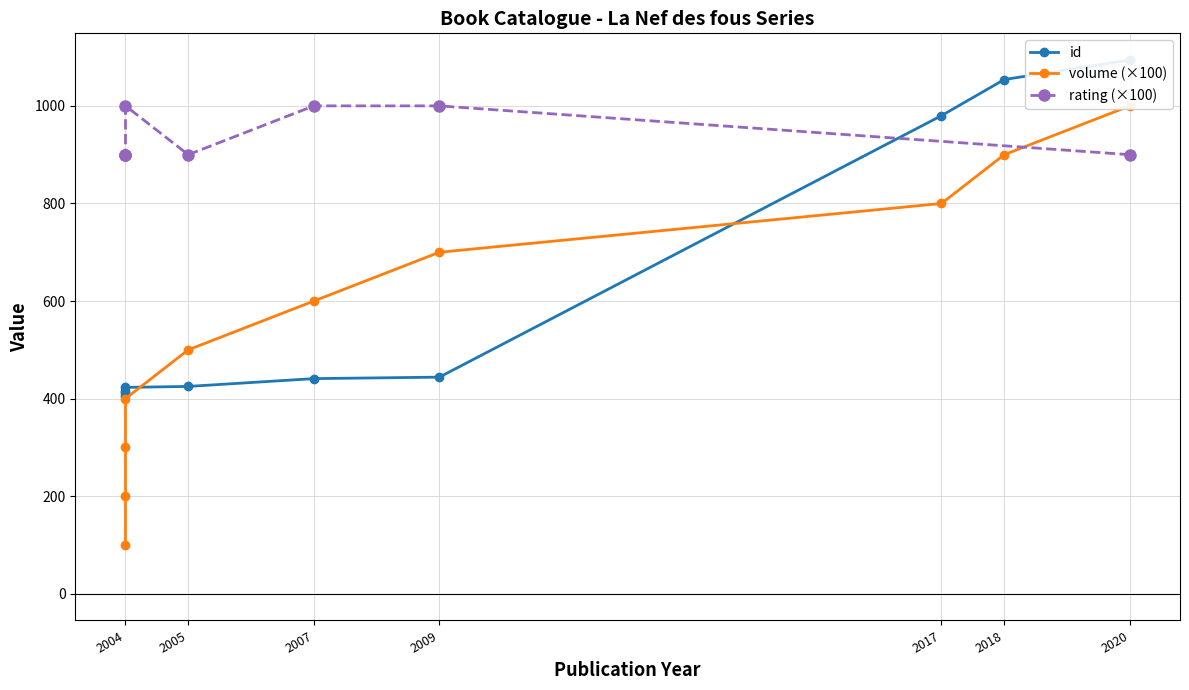

What is the value of the volume point at the 9th from the left?

400